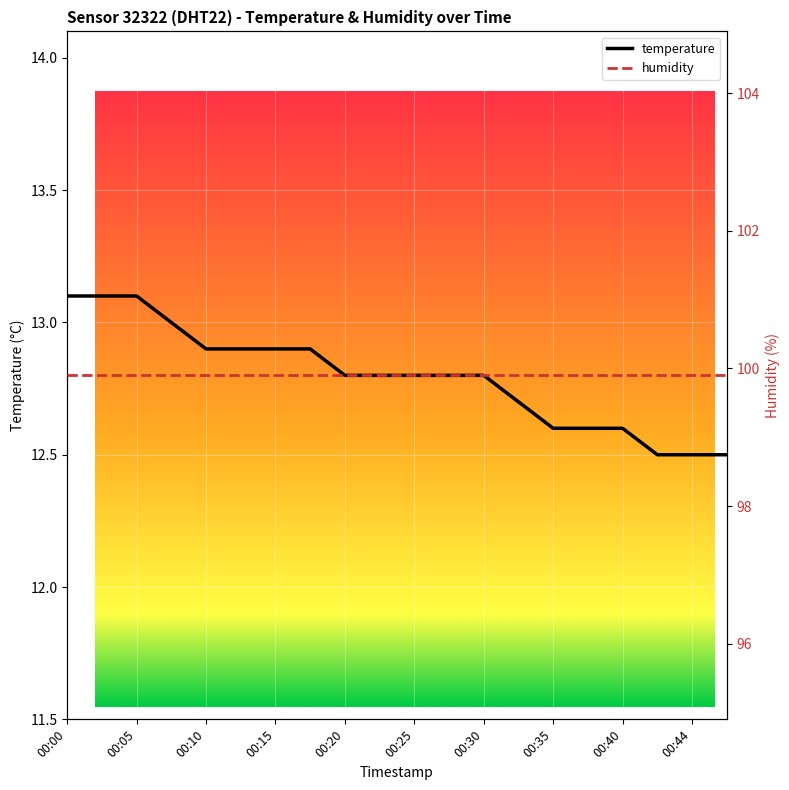

True or false: humidity and temperature intersect in this chart.

False